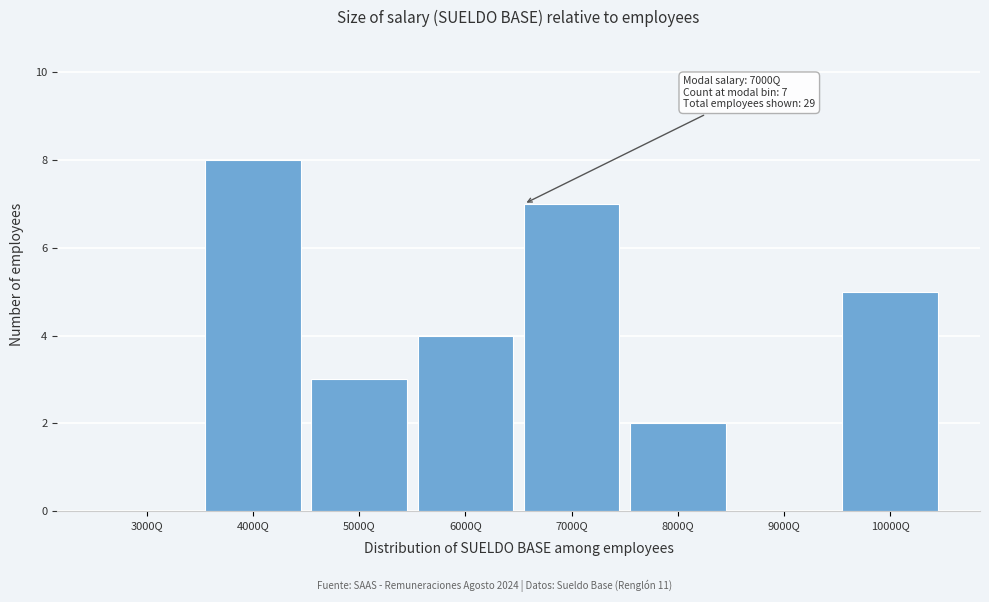

Reading right to left, extract all data points from this chart.

10000Q=5	9000Q=0	8000Q=2	7000Q=7	6000Q=4	5000Q=3	4000Q=8	3000Q=0